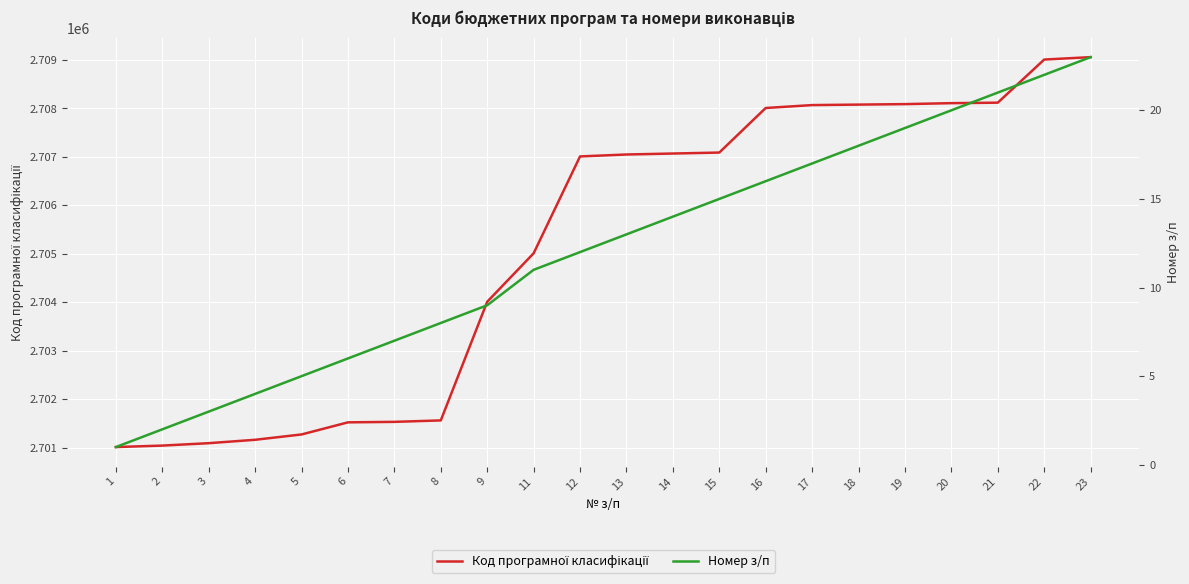

At 7, list the series in order from smallest to largest.

Номер з/п, Код програмної класифікації